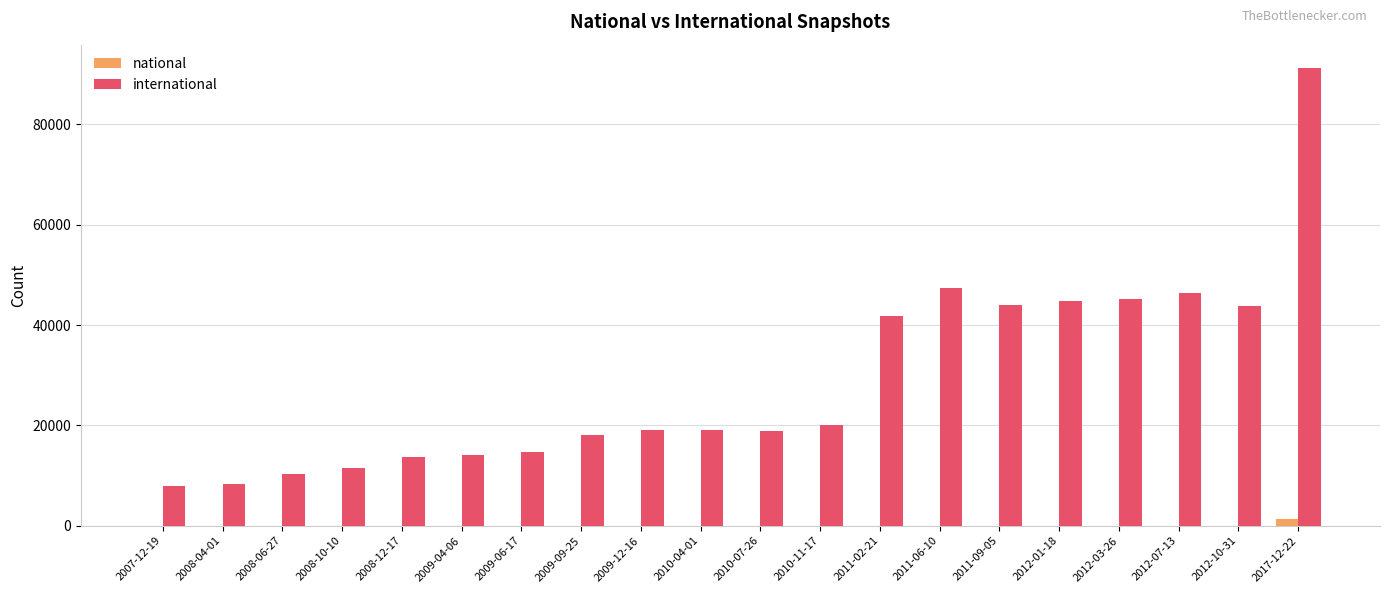

What is the highest value of the international series?

91304